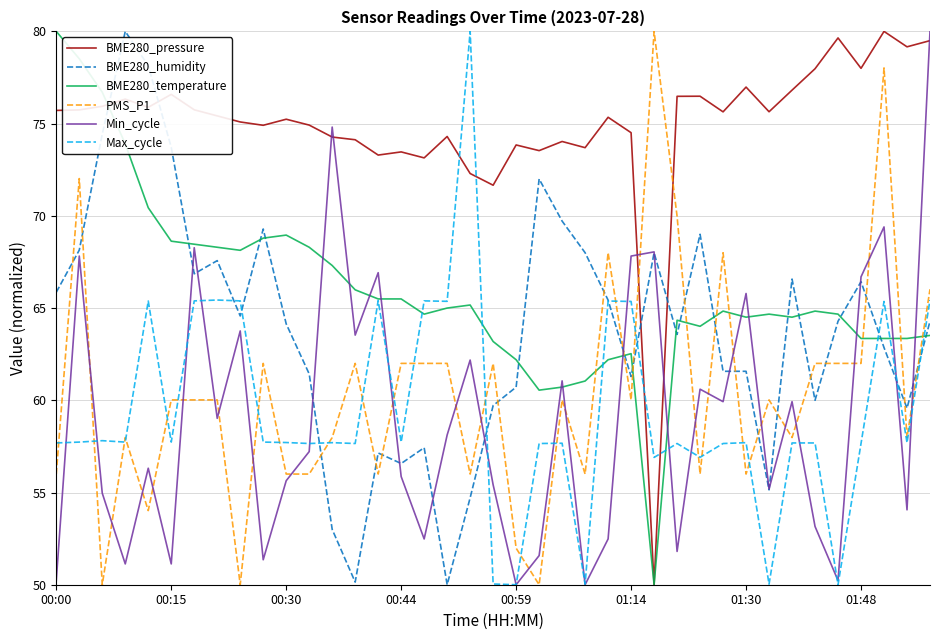

True or false: PMS_P1 and Min_cycle cross at least once.

True